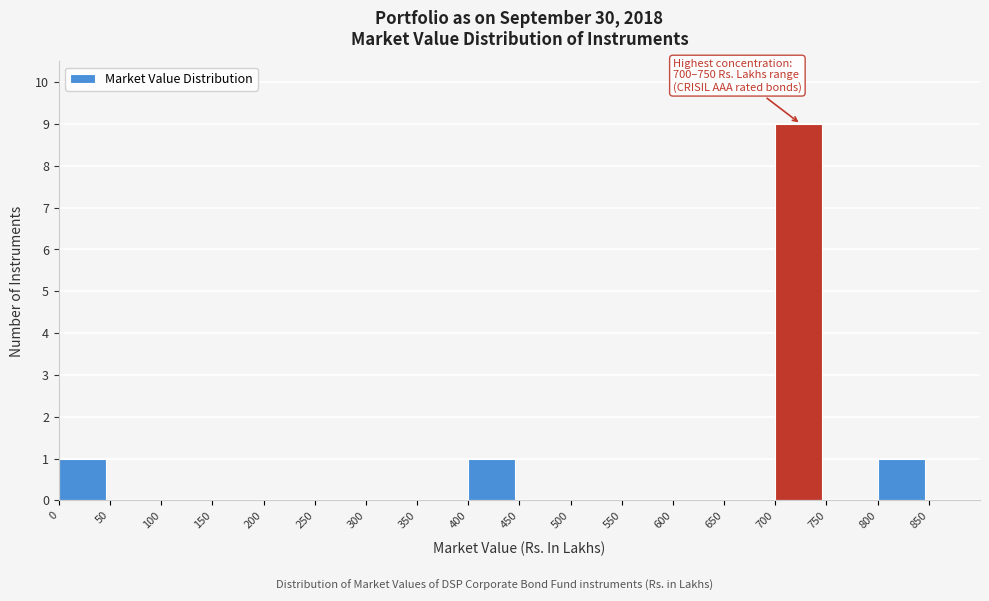

Over which range of the x-axis is the bar tallest?

700 to 750